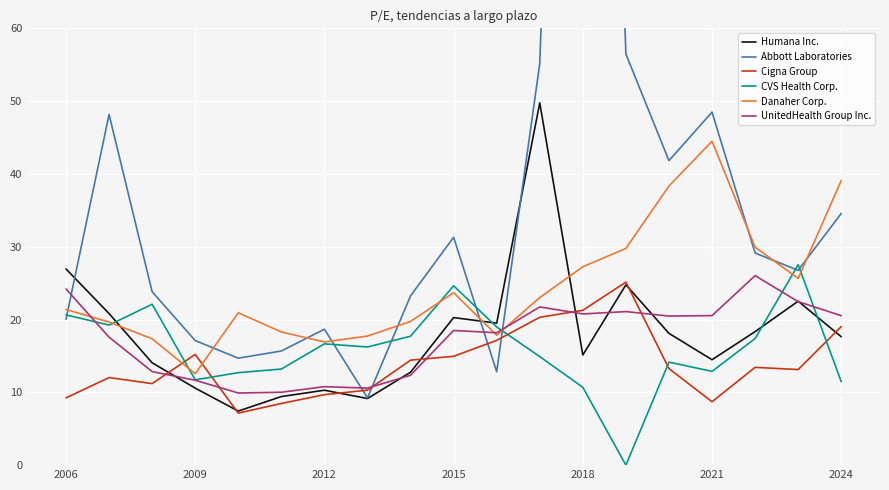

The value of Cigna Group at 2009 is 23.1. True or false?

False